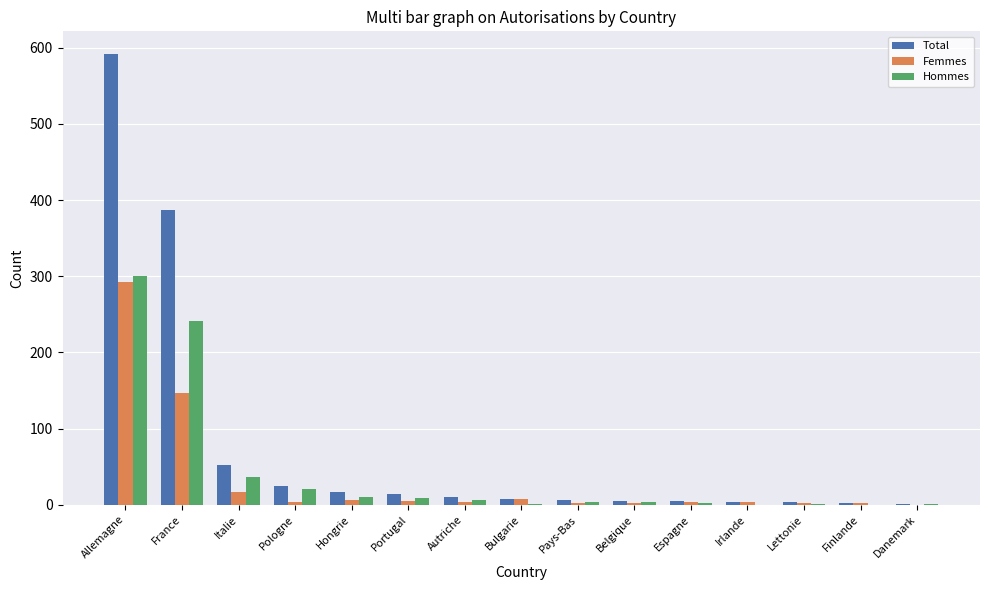

What is the sum of all Femmes values?

494